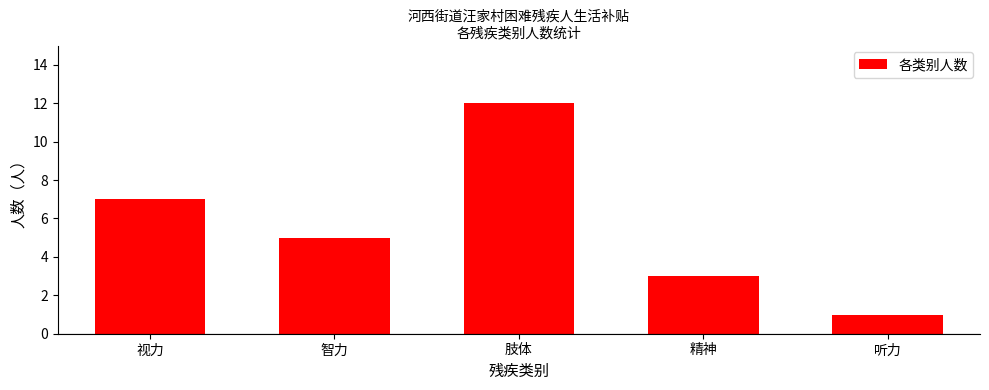

What is the average value?

6